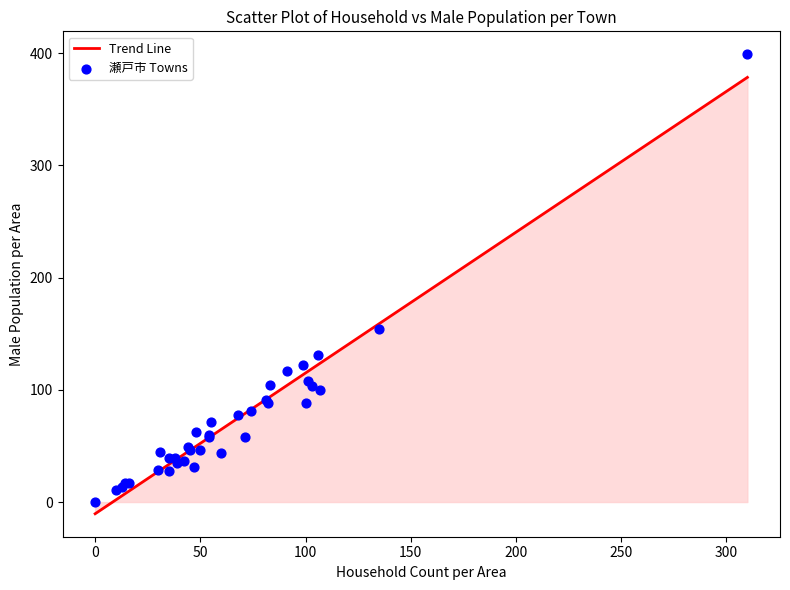

What Y value in the scatter plot is closest to 199?

154